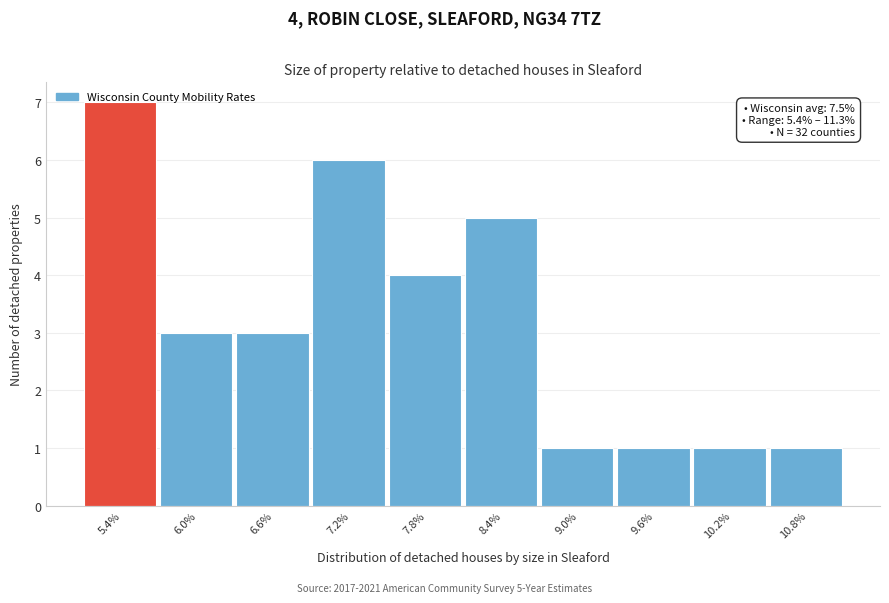

What is the greatest value displayed?

7